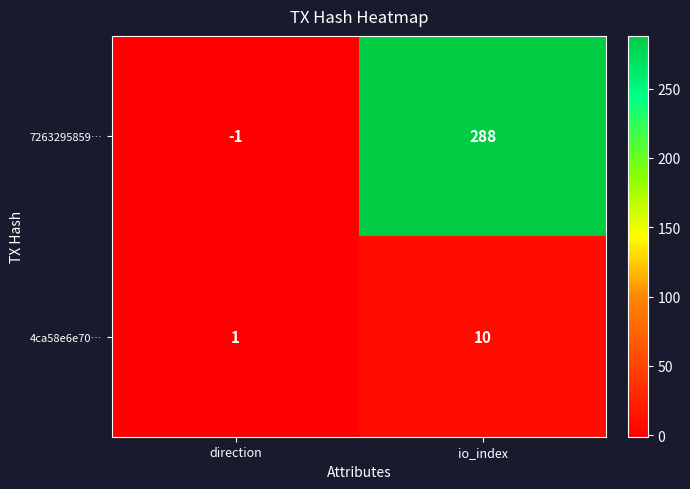

Reading right to left, what are all the values shown in this chart?

7263295859…: 288	-1
4ca58e6e70…: 10	1